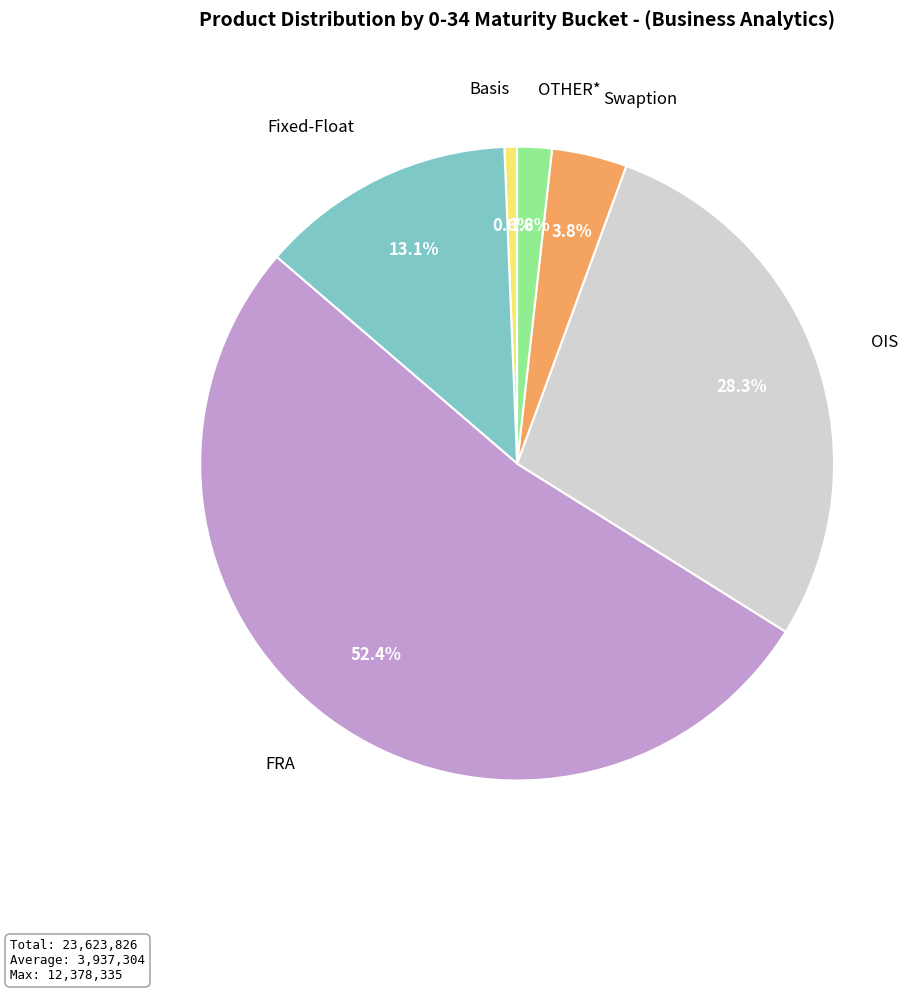

Is there any slice that represents more than half of the pie?

Yes